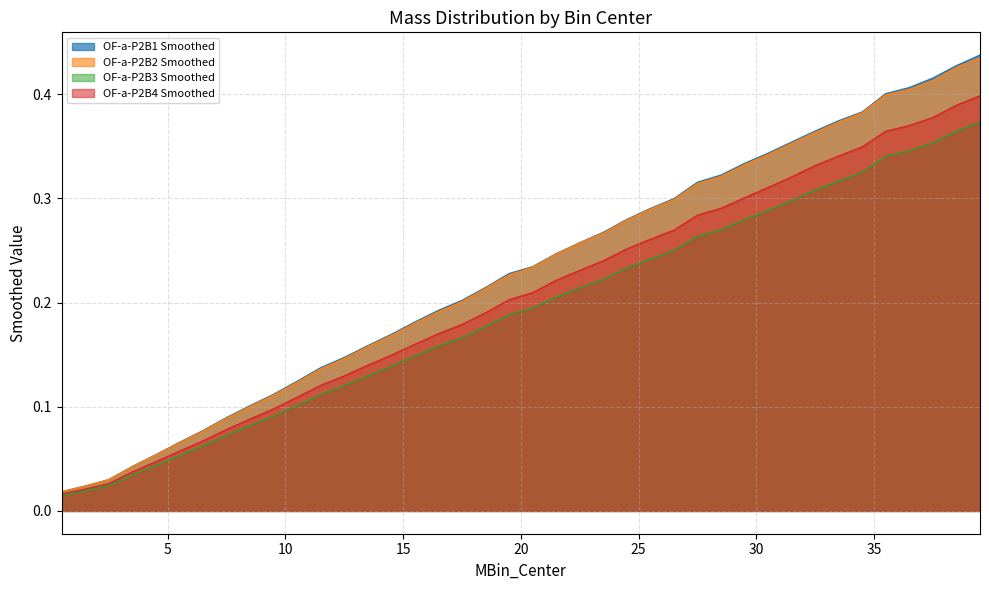

The OF-a-P2B3 Smoothed series shows 0.0 at 4.5. True or false?

True